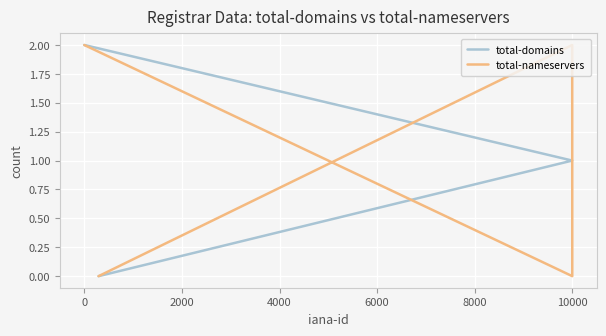

True or false: total-domains has more than 0 interior local peaks.

False